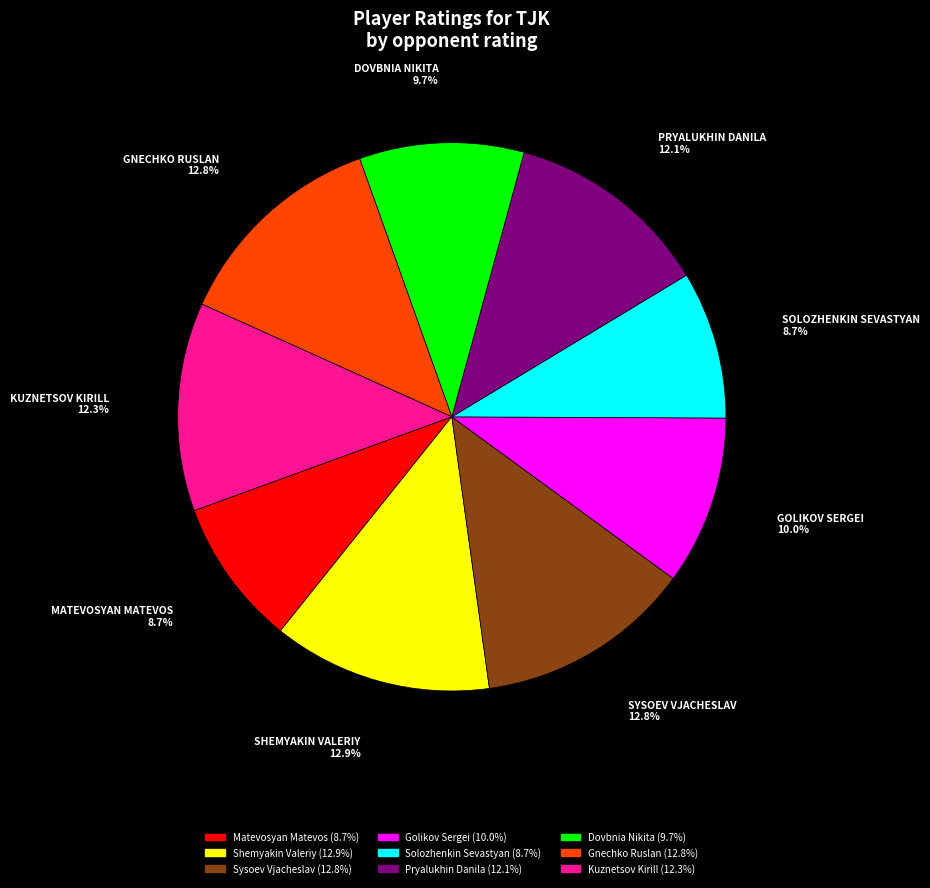

Does any single category account for the majority?

No